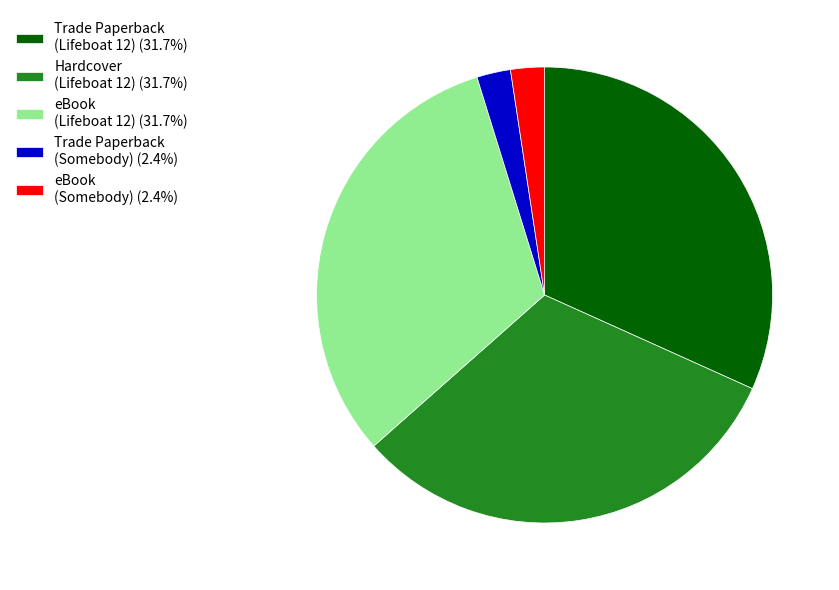

Does Hardcover (Lifeboat 12) (31.7%) account for over 50% of the chart?

No